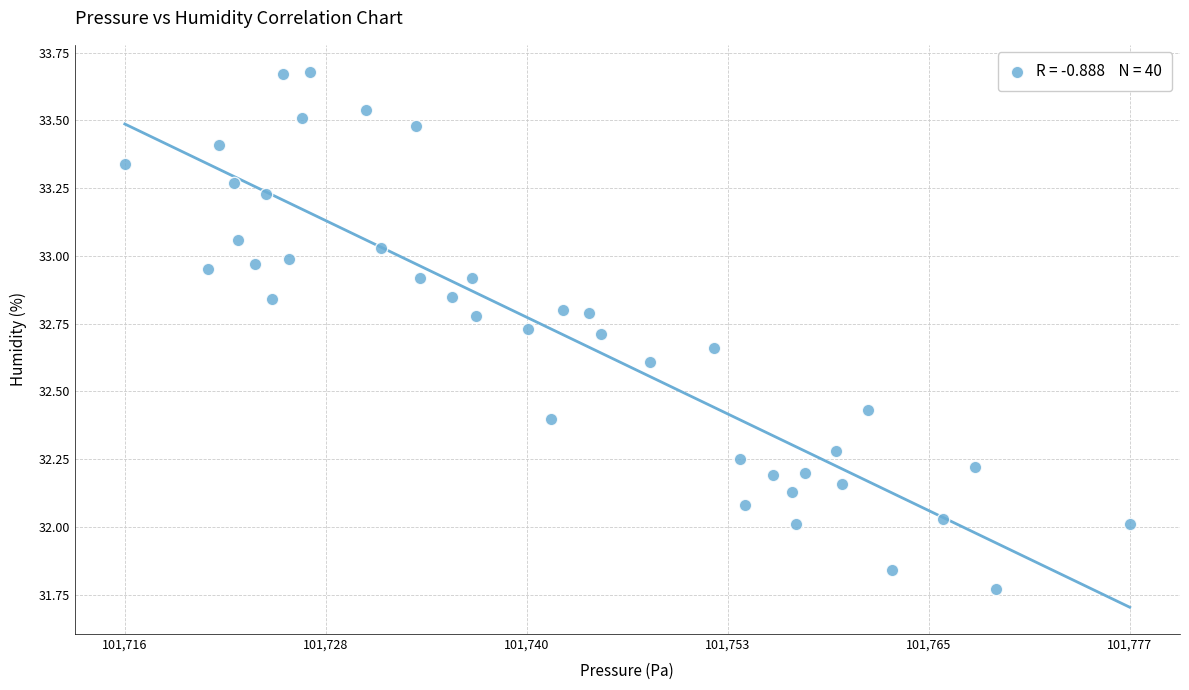

What is the range of X values (max minus min)?

61.6